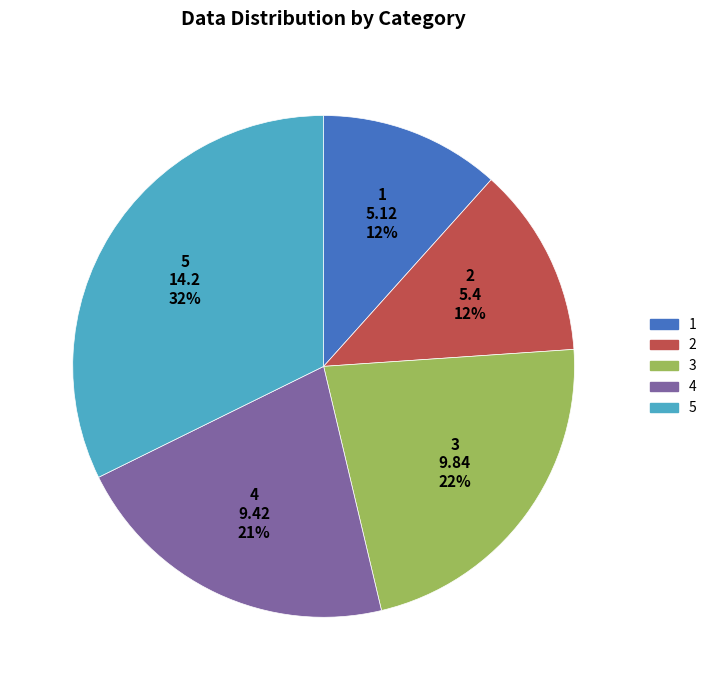

How many slices are in this pie chart?

5